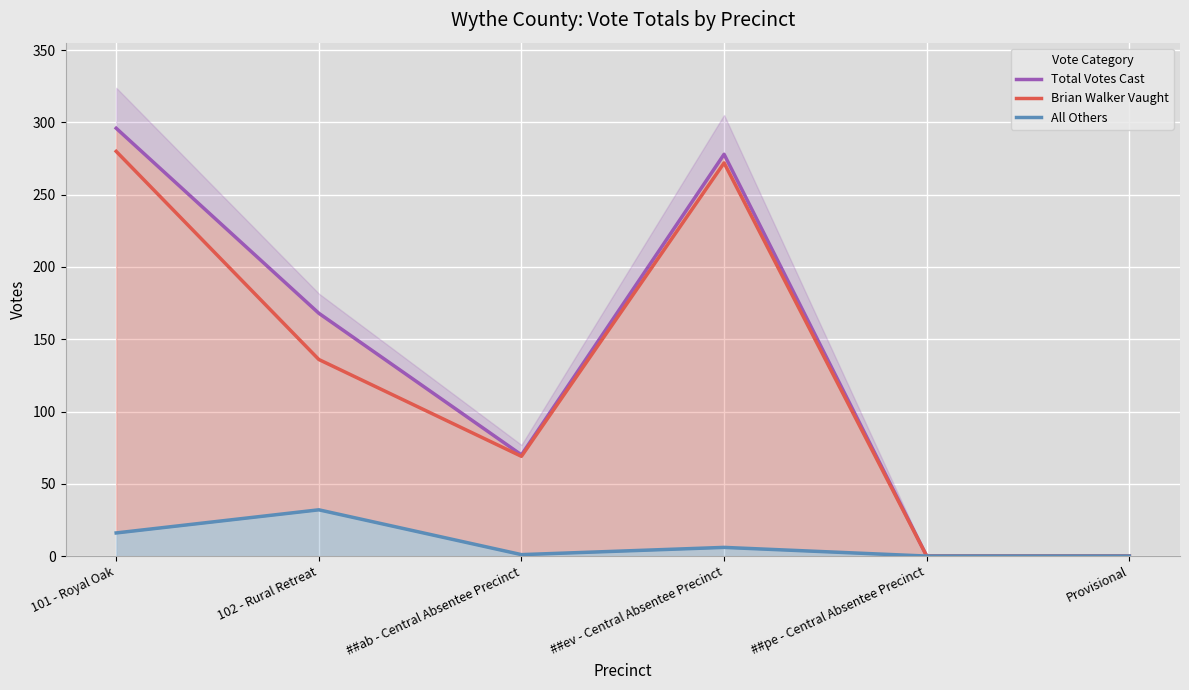

The value of Brian Walker Vaught at Provisional is 0. True or false?

True